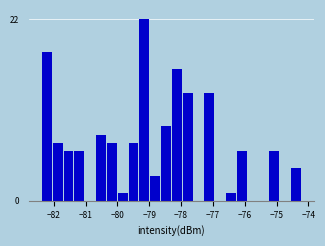

Read against the x-axis, roughly where is the centre of the tallest bar?

-79.2